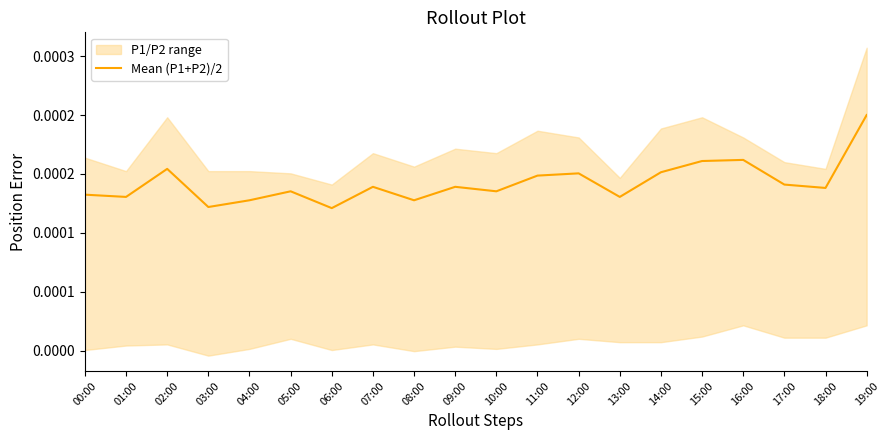

What position from the right is 00:00?

20